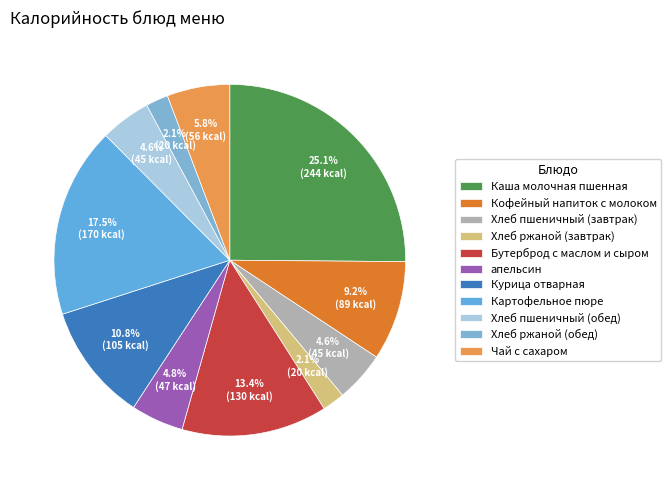

Combined, do Каша молочная пшенная and Картофельное пюре account for over 50%?

No